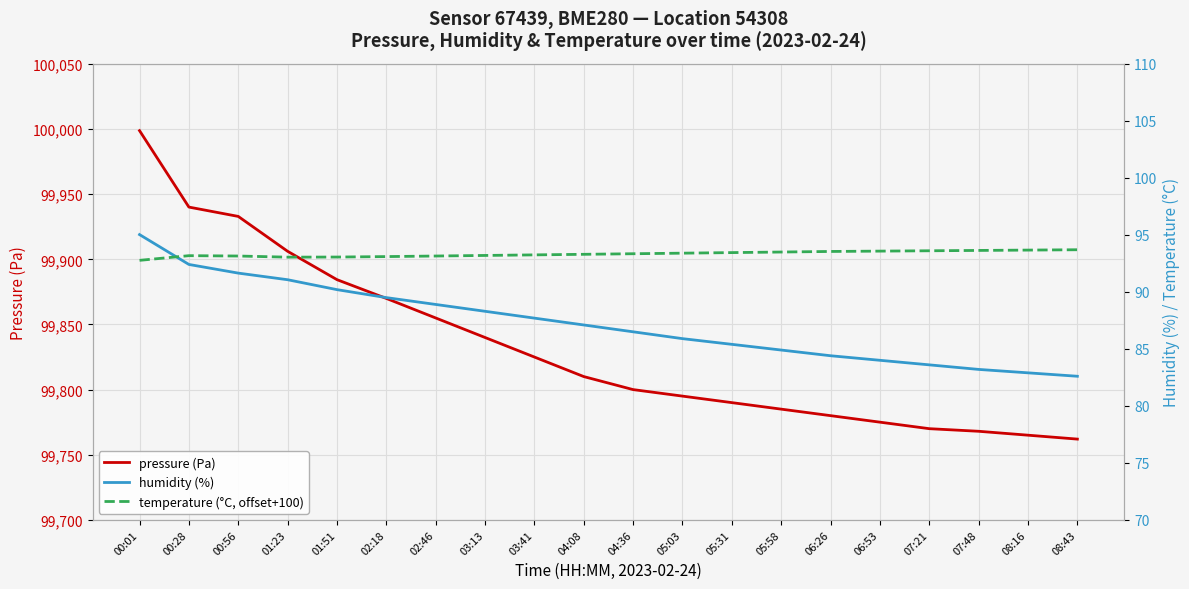

Rank the series at 05:31 from lowest to highest value.

humidity (%), temperature (°C, offset+100), pressure (Pa)